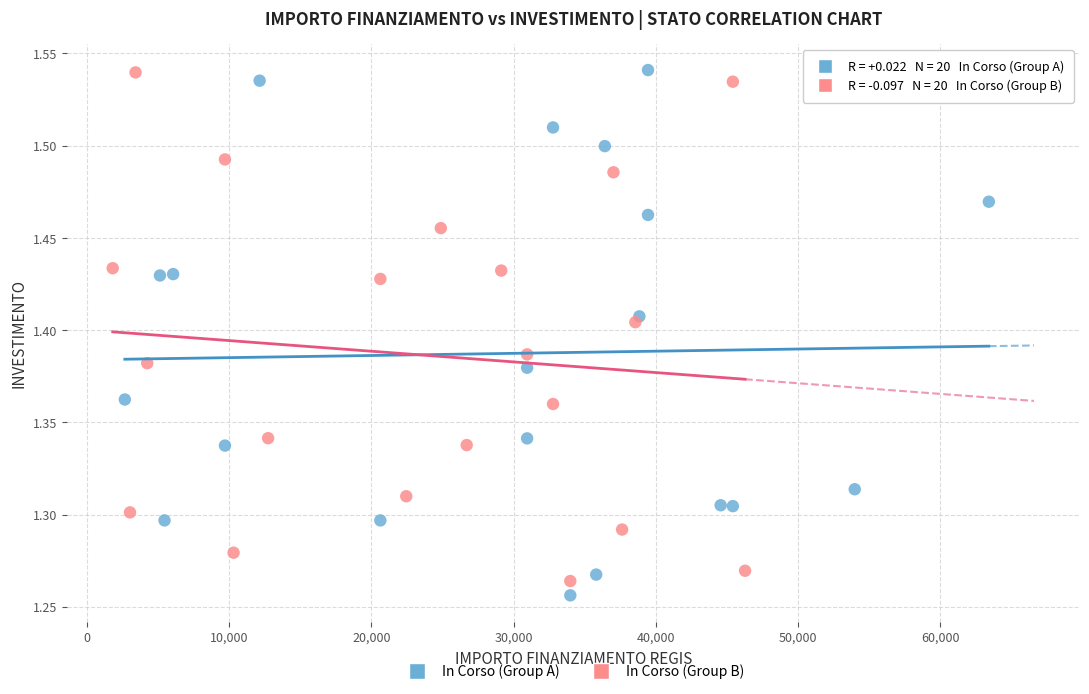

What are all the series names shown in the legend?

In Corso (Group A), In Corso (Group B)